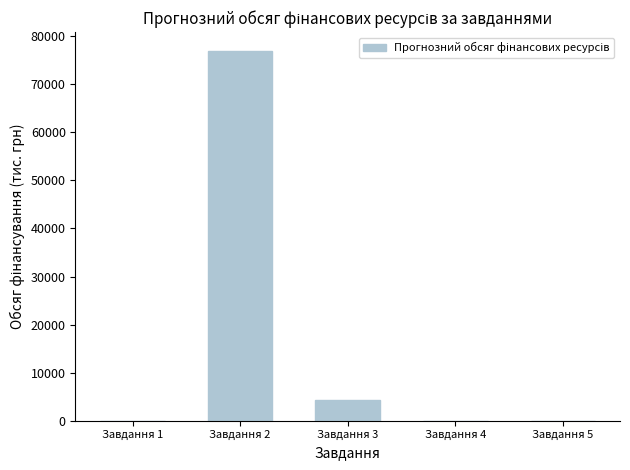

What is the greatest value displayed?

77000